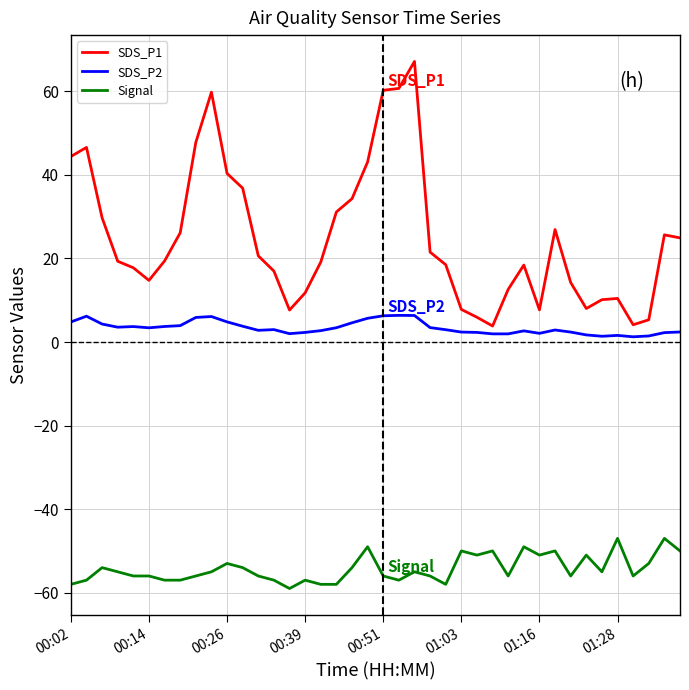

Which series has the largest range (max minus min)?

SDS_P1